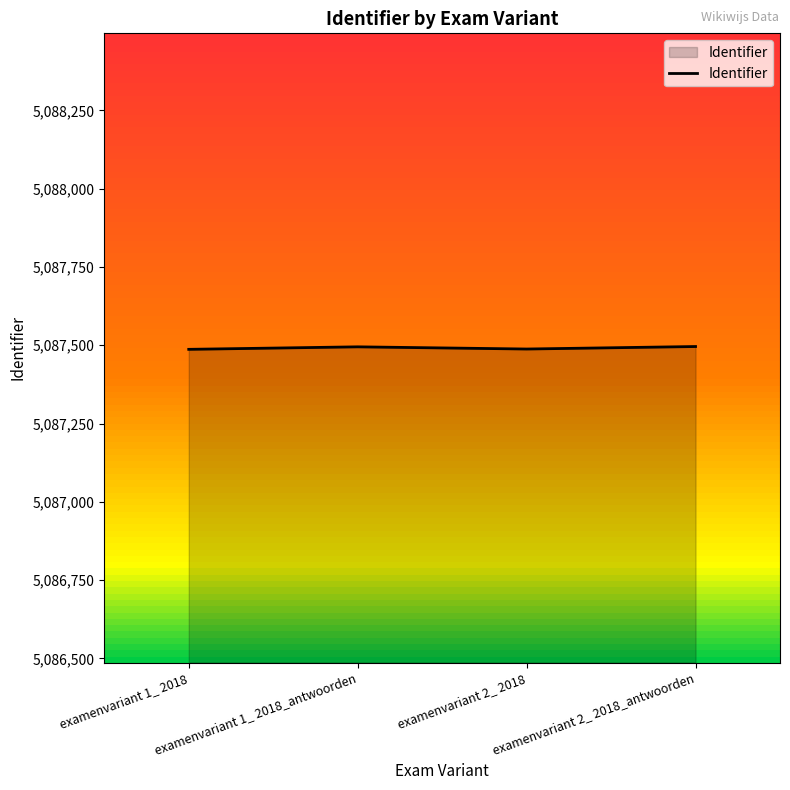

What is the average value?

5087492